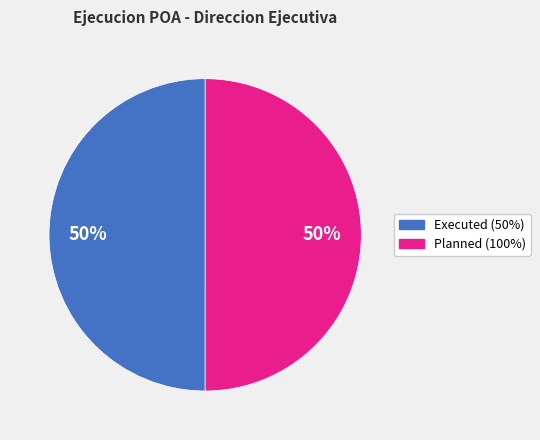

To the nearest percent, what is the average slice percentage?

50%